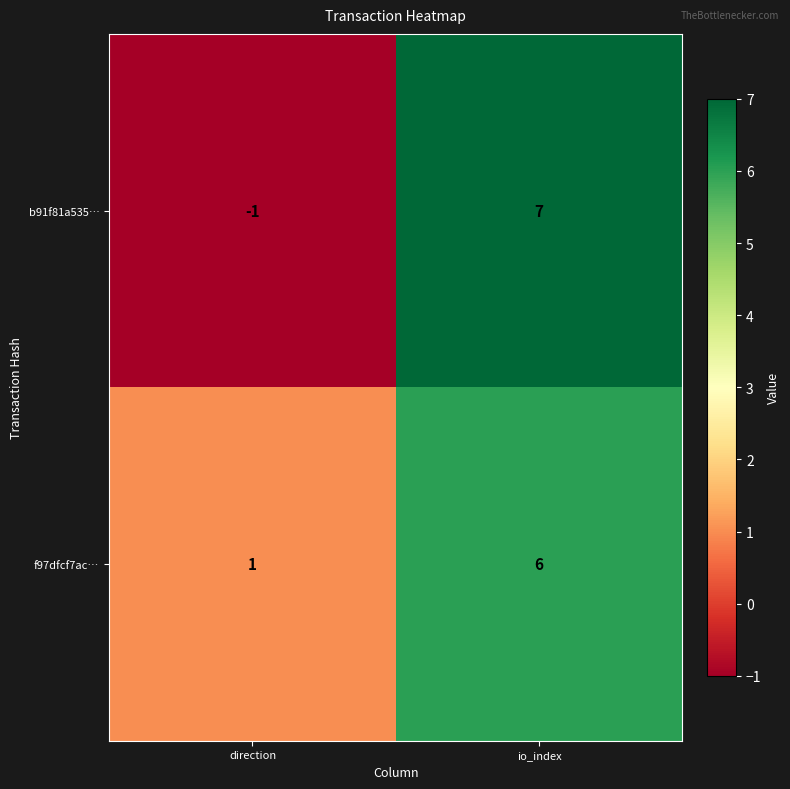

What is the total value across all series at io_index?

13